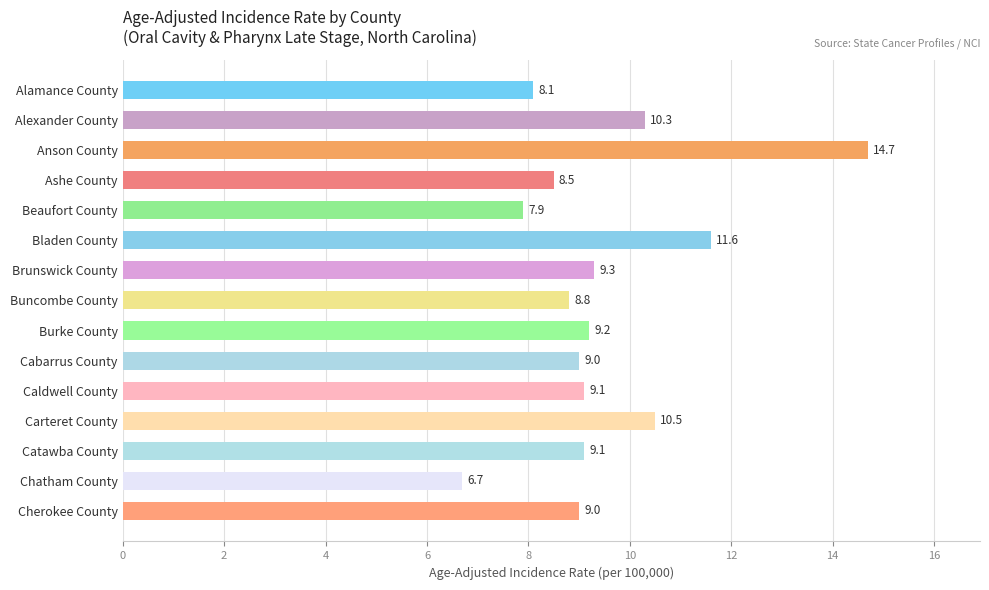

At which category does the chart reach its peak across all series?

Anson County